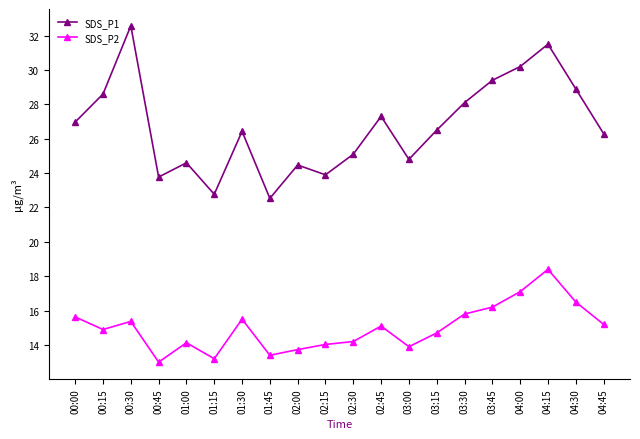

What is the total value across all series at 04:00?

47.3